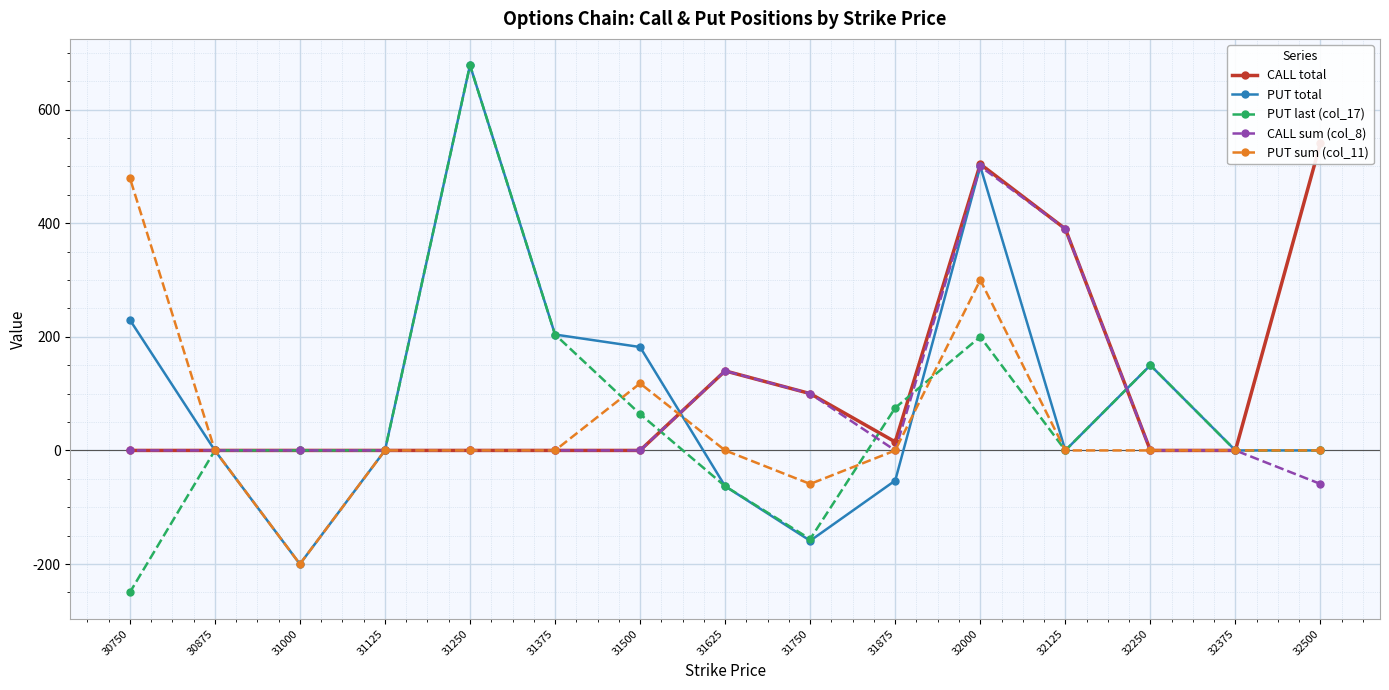

The value of PUT total at 32250 is 150. True or false?

True